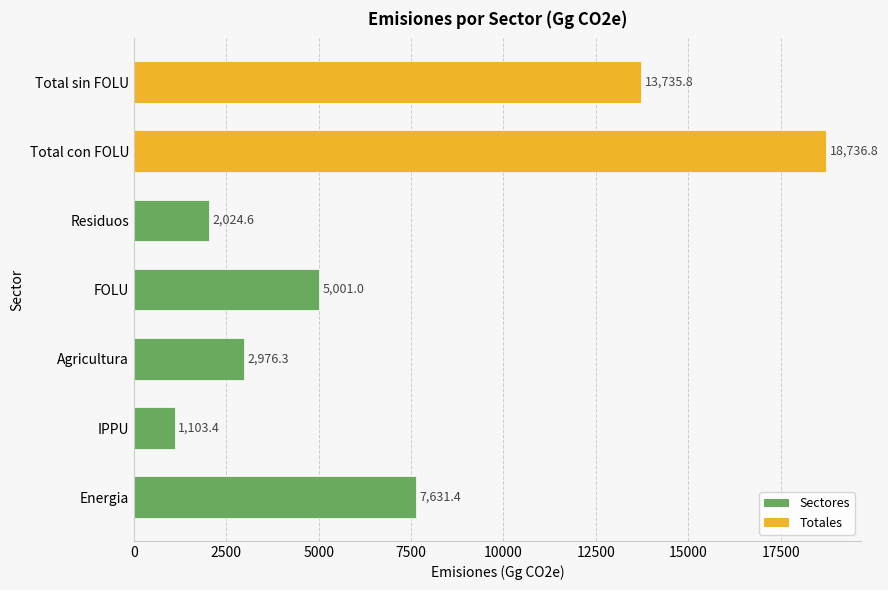

How many series are shown in this chart?

1